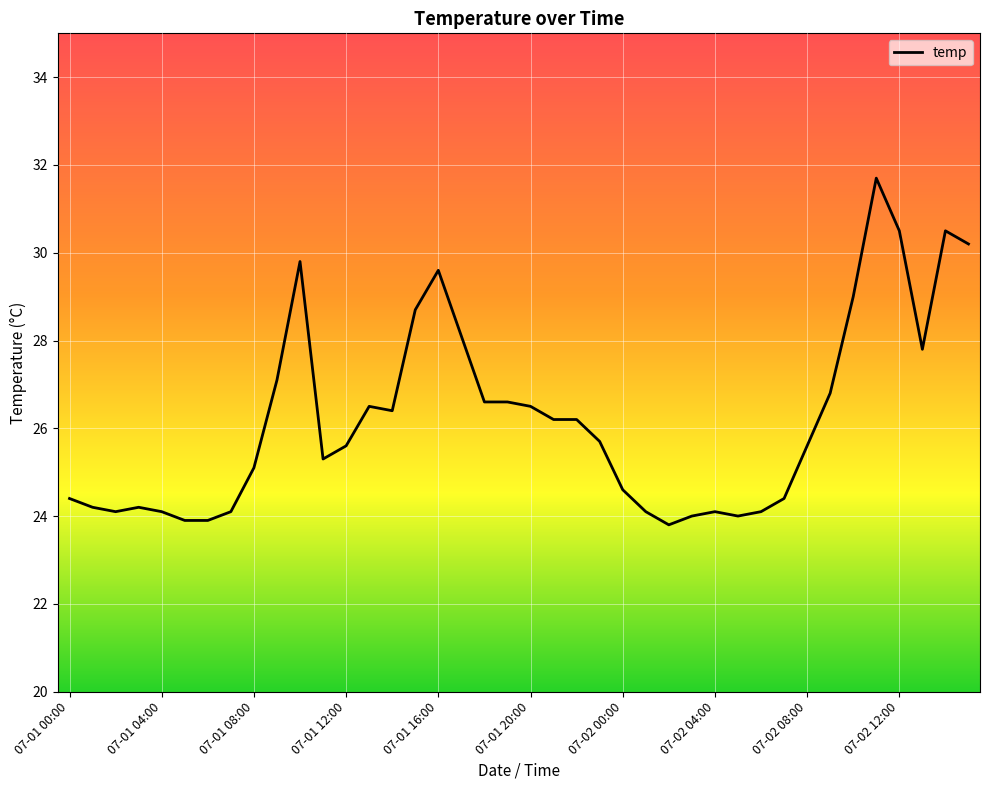

What is the maximum value shown in the chart?

31.7